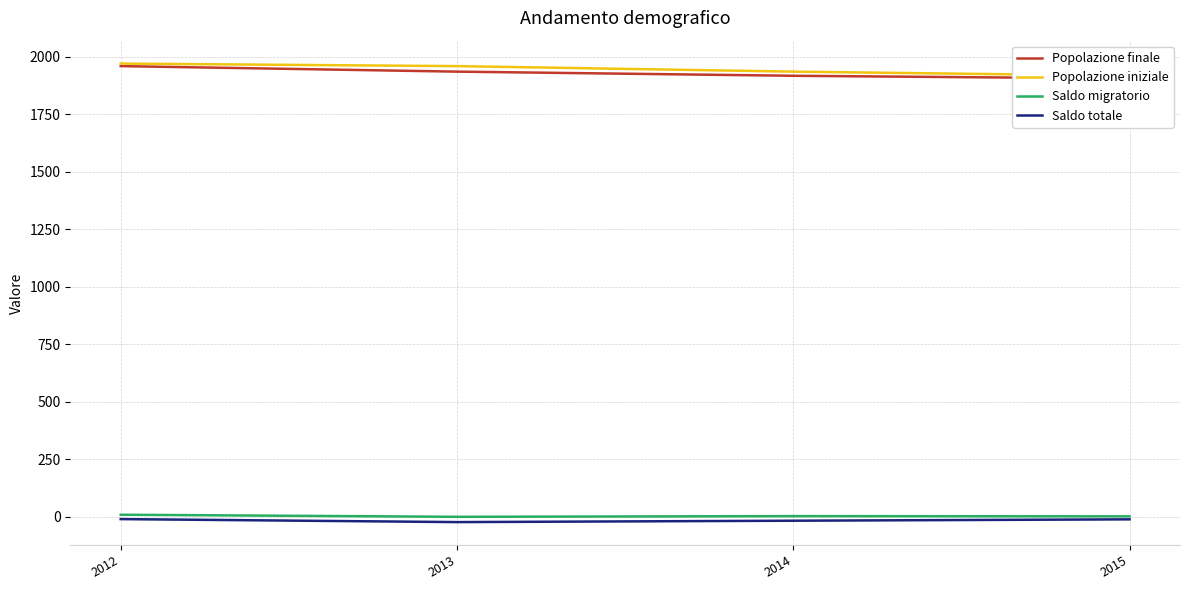

What is the lowest value of the Popolazione iniziale series?

1918